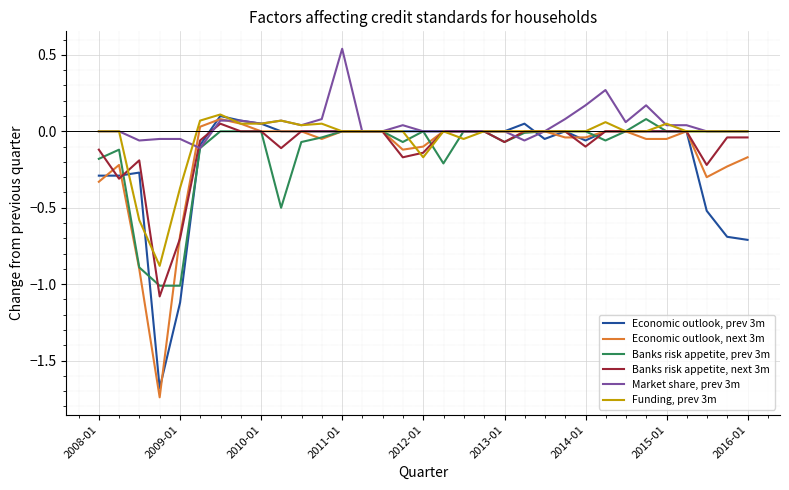

What is the minimum value for Banks risk appetite, prev 3m?

-1.0